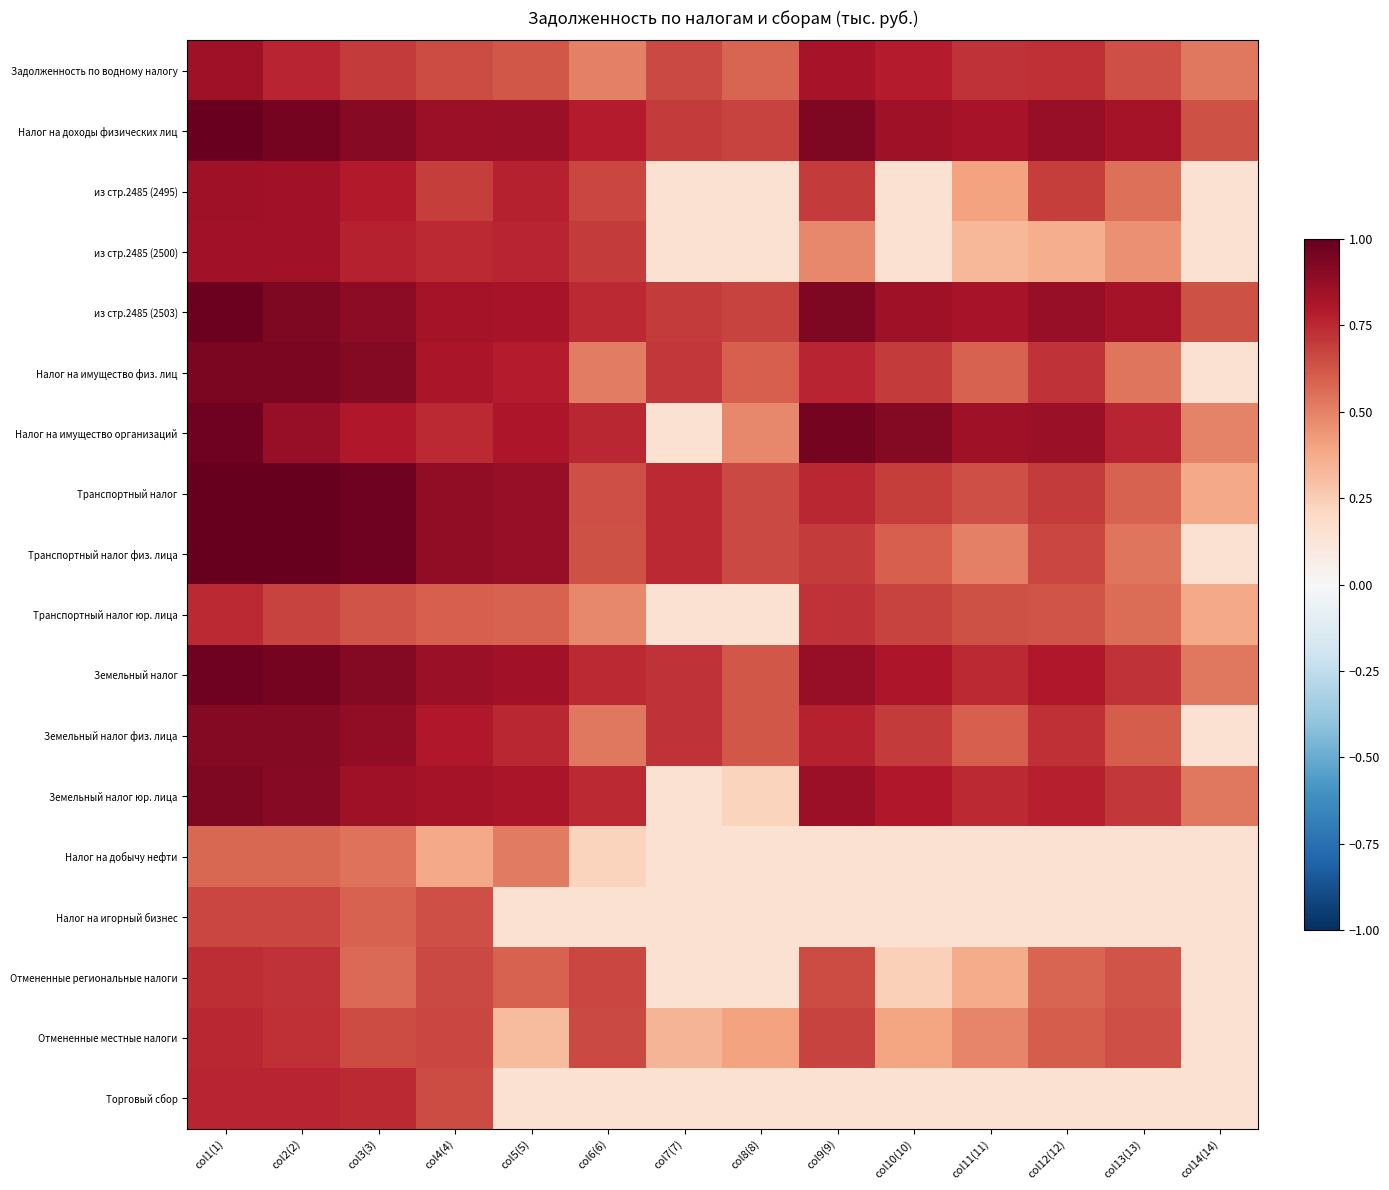

Rank the series by their maximum value, from highest to lowest.

Транспортный налог, Транспортный налог физ. лица, Налог на доходы физических лиц, из стр.2485 (2503), Земельный налог, Налог на имущество организаций, Налог на имущество физ. лиц, Земельный налог юр. лица, Земельный налог физ. лица, Задолженность по водному налогу, из стр.2485 (2495), из стр.2485 (2500), Торговый сбор, Отмененные местные налоги, Транспортный налог юр. лица, Отмененные региональные налоги, Налог на игорный бизнес, Налог на добычу нефти